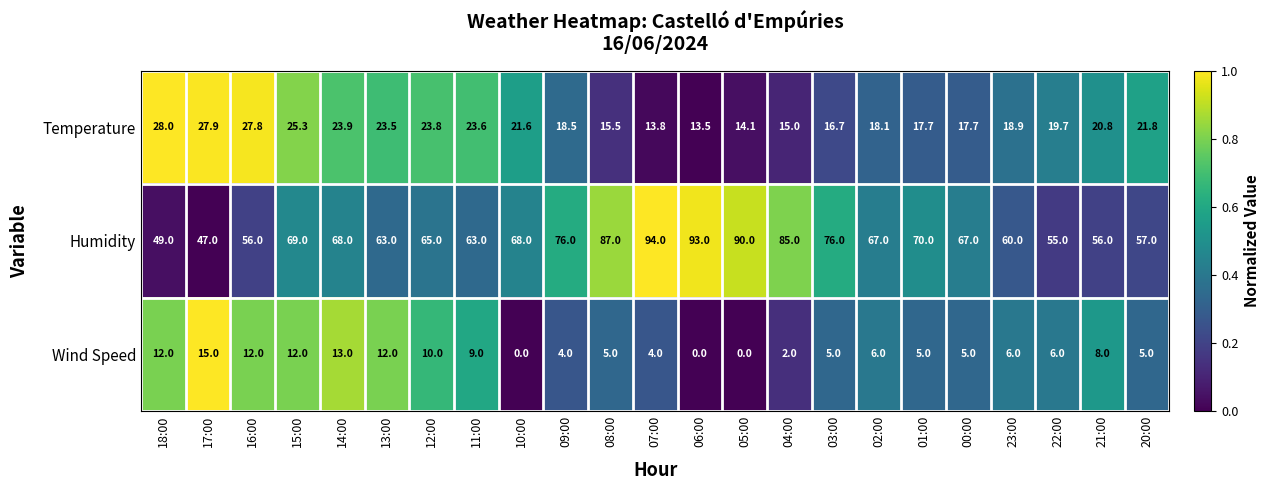

Count the number of data series in this chart.

3